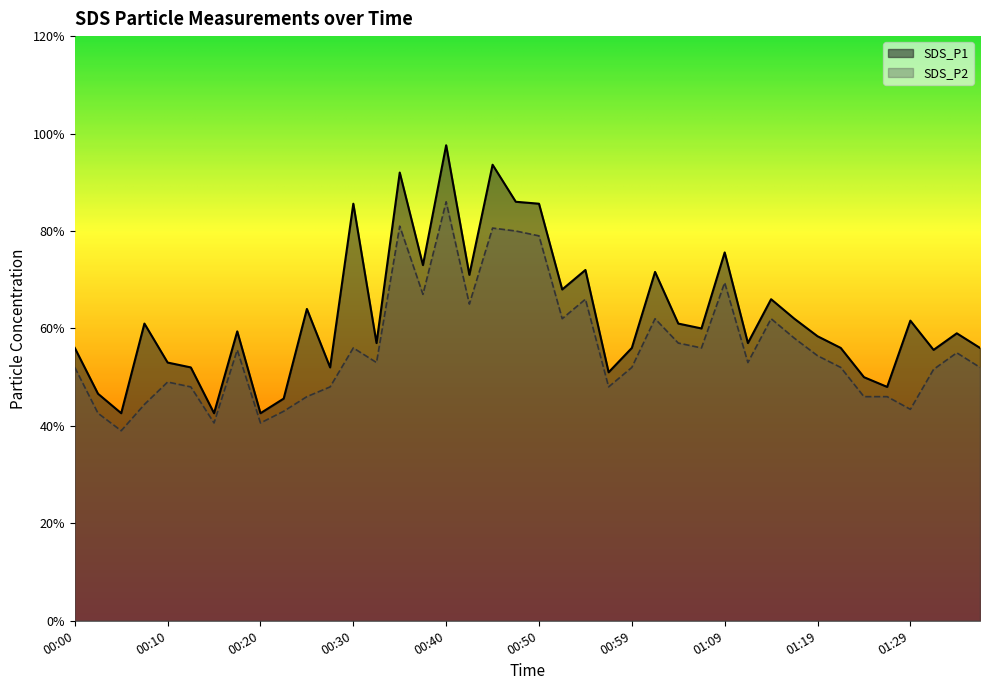

The SDS_P2 series shows 0.6 at 01:37. True or false?

False